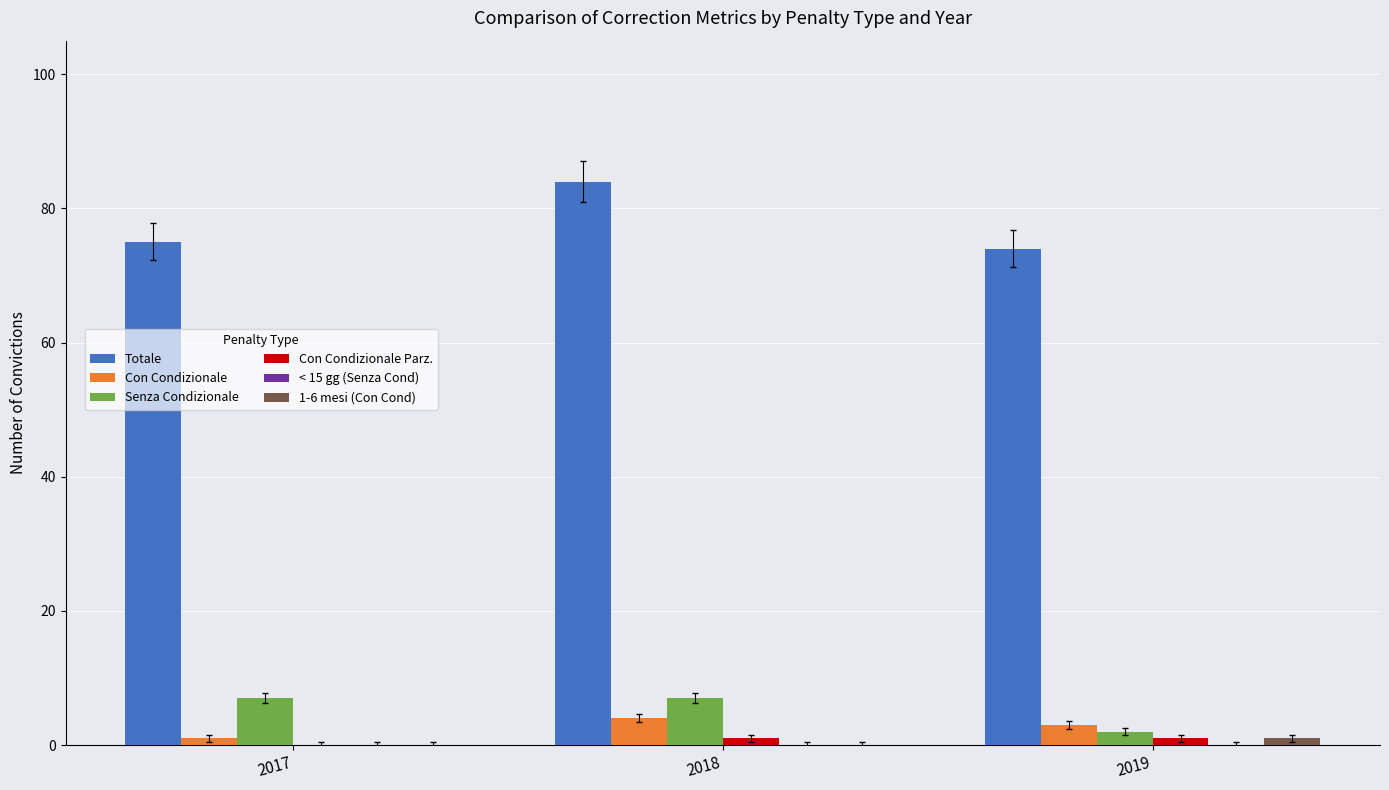

True or false: Con Condizionale has a value of 1 at 2017.

True